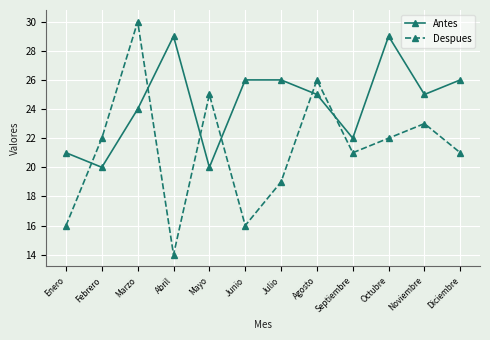

What value does the Antes series have at Noviembre?

25